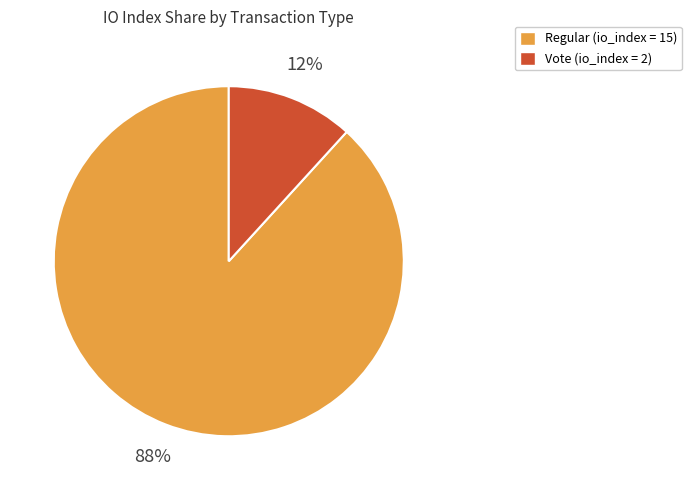

To the nearest percent, what is the difference between the largest and smallest slice percentages?

76%